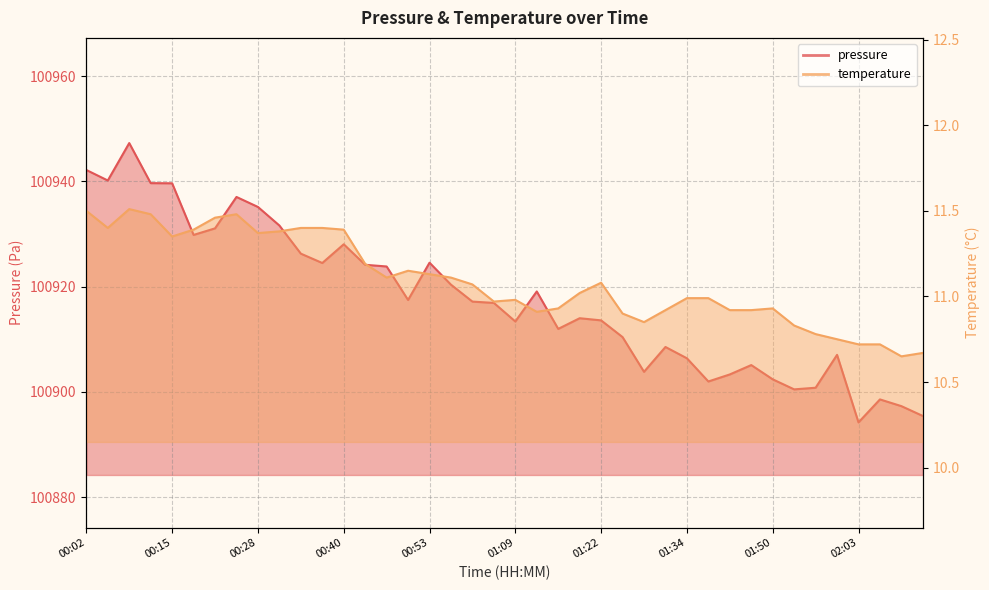

True or false: temperature has a value of 16.2 at 00:47.

False